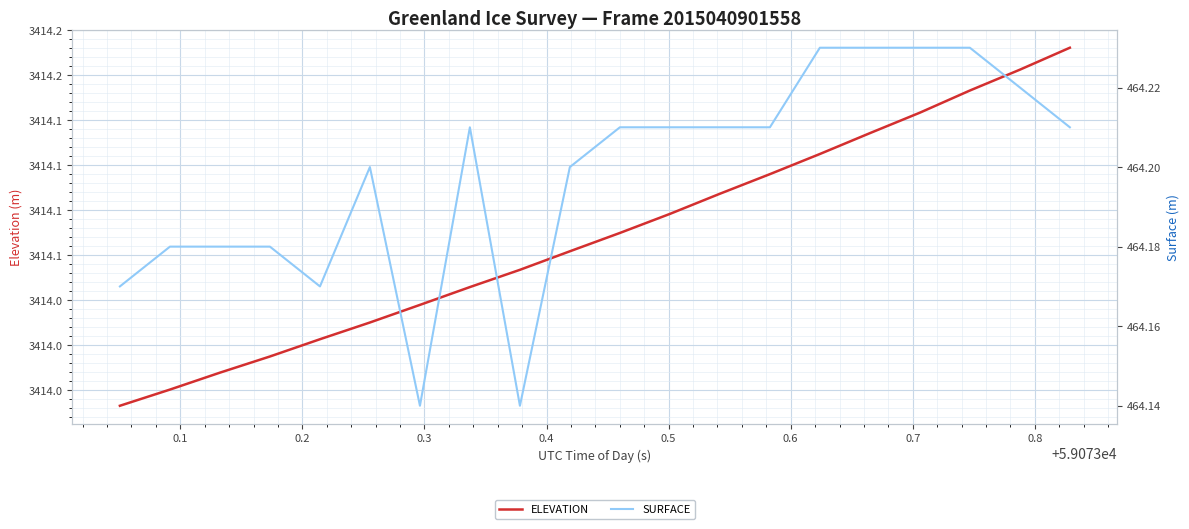

Count the SURFACE values in the range 464 to 465.

20